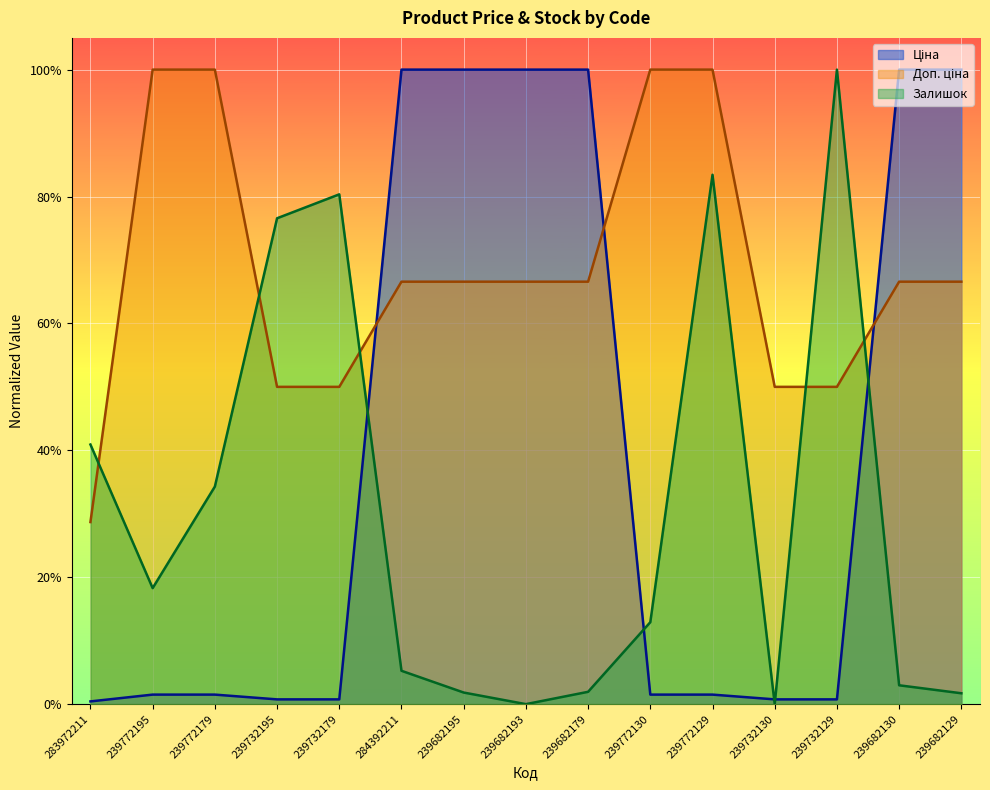

How many lines are shown in the chart?

3